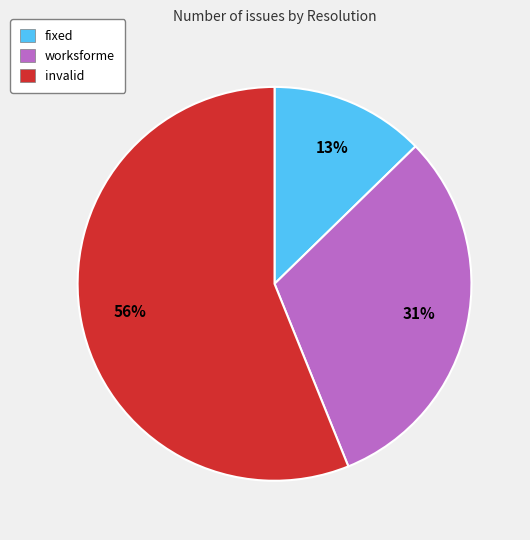

How many slices are in this pie chart?

3